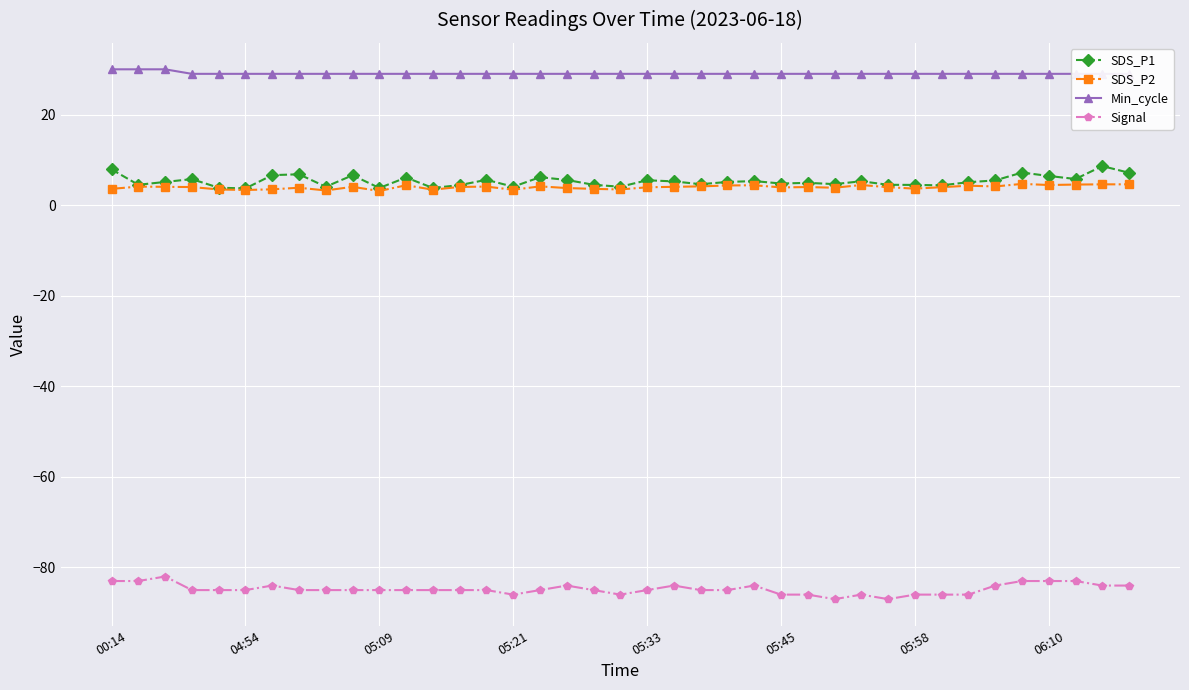

Reading left to right, what are all the values shown in this chart?

SDS_P1: 7.9	4.5	5.1	5.8	3.9	3.7	6.6	6.8	4.1	6.6	3.8	6.1	3.8	4.4	5.6	4.1	6.2	5.6	4.5	4.1	5.5	5.2	4.6	5.1	5.3	4.8	4.9	4.7	5.3	4.5	4.5	4.4	5.1	5.5	7.2	6.5	5.8	8.6	7.2
SDS_P2: 3.6	4.1	4.0	4.0	3.5	3.4	3.5	3.9	3.2	4.0	3.1	4.4	3.4	4.0	4.1	3.4	4.2	3.8	3.6	3.5	4.0	4.0	4.2	4.3	4.4	3.9	4.0	3.9	4.5	4.0	3.6	4.0	4.3	4.1	4.7	4.5	4.5	4.6	4.6
Min_cycle: 30.0	30.0	30.0	29.0	29.0	29.0	29.0	29.0	29.0	29.0	29.0	29.0	29.0	29.0	29.0	29.0	29.0	29.0	29.0	29.0	29.0	29.0	29.0	29.0	29.0	29.0	29.0	29.0	29.0	29.0	29.0	29.0	29.0	29.0	29.0	29.0	29.0	29.0	29.0
Signal: -83.0	-83.0	-82.0	-85.0	-85.0	-85.0	-84.0	-85.0	-85.0	-85.0	-85.0	-85.0	-85.0	-85.0	-85.0	-86.0	-85.0	-84.0	-85.0	-86.0	-85.0	-84.0	-85.0	-85.0	-84.0	-86.0	-86.0	-87.0	-86.0	-87.0	-86.0	-86.0	-86.0	-84.0	-83.0	-83.0	-83.0	-84.0	-84.0